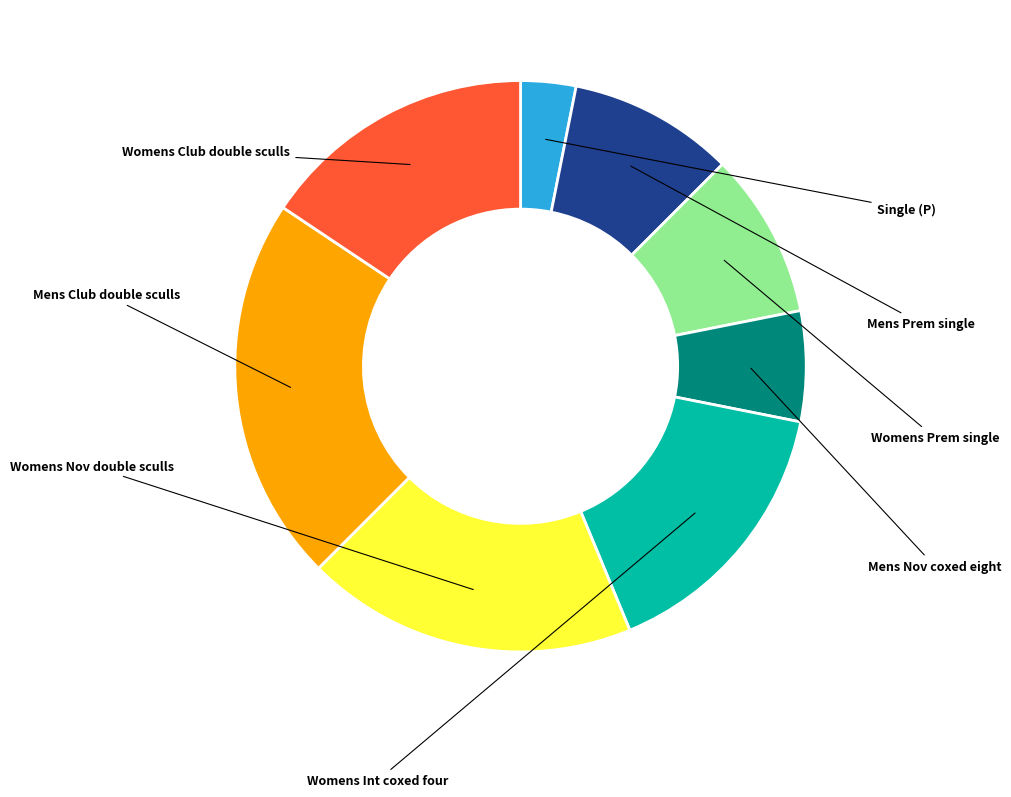

Is there a majority slice in this chart?

No